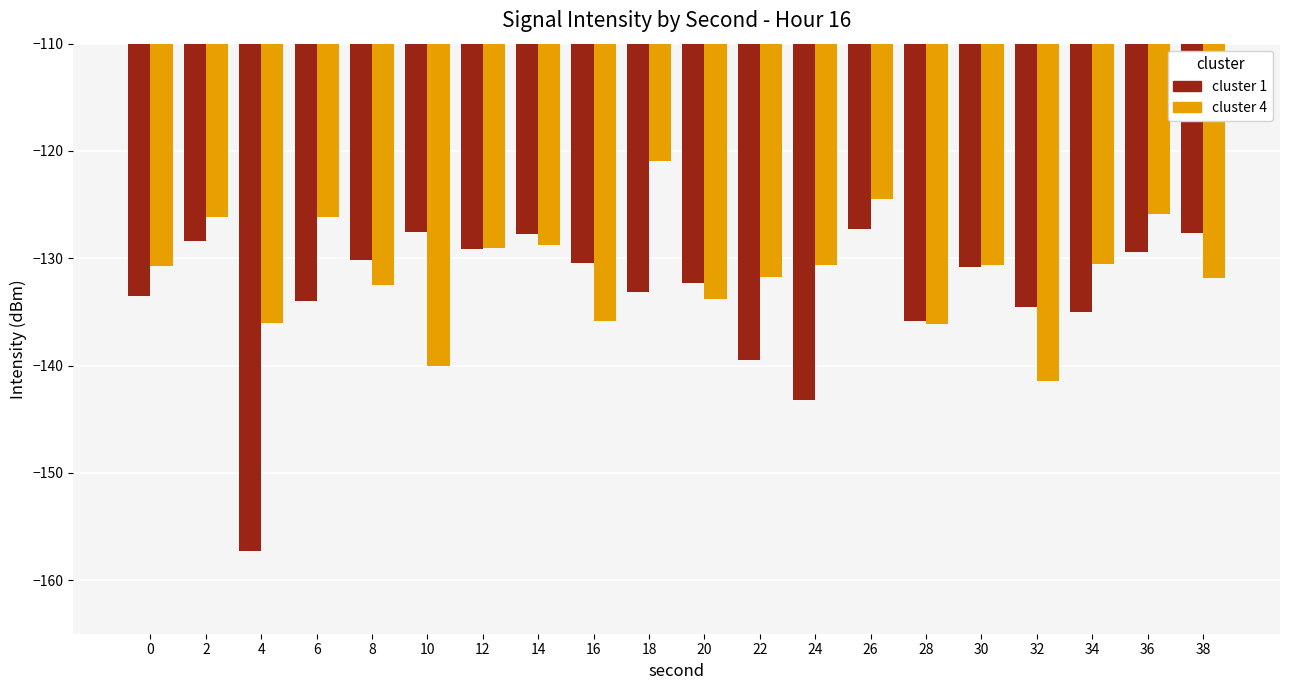

Are the bars horizontal?

No